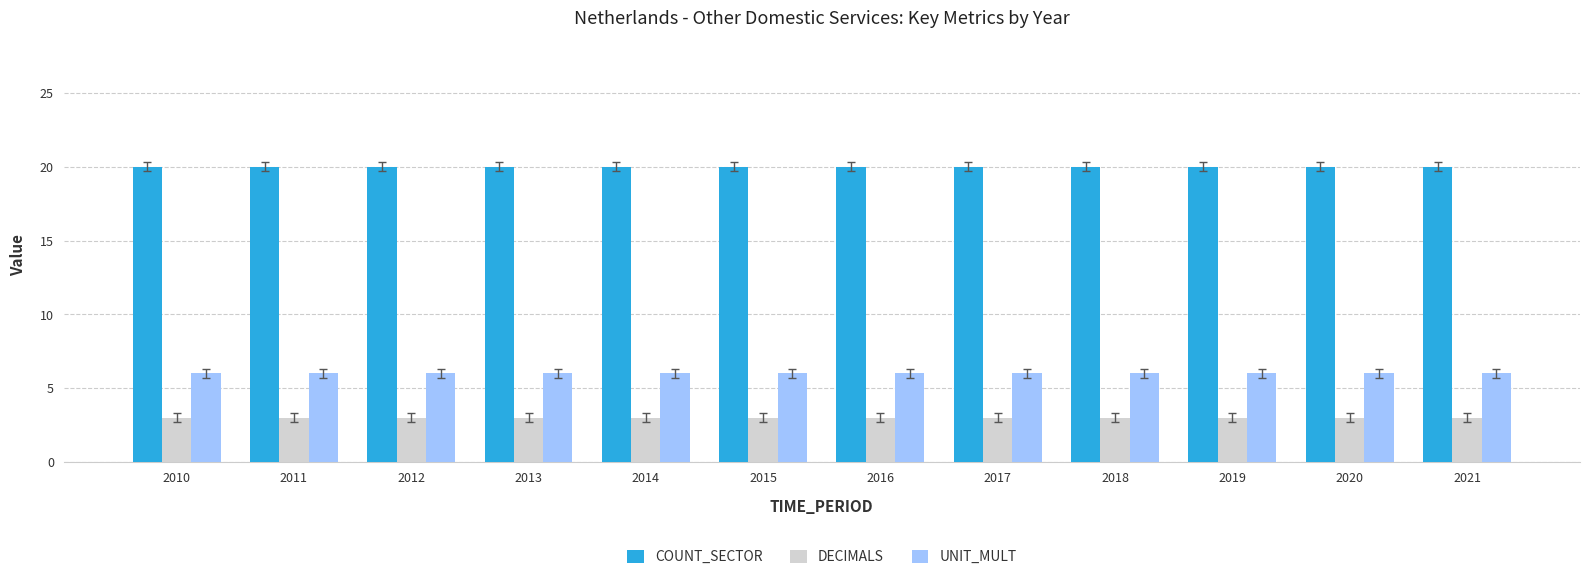

Which series has the largest total across all categories?

COUNT_SECTOR